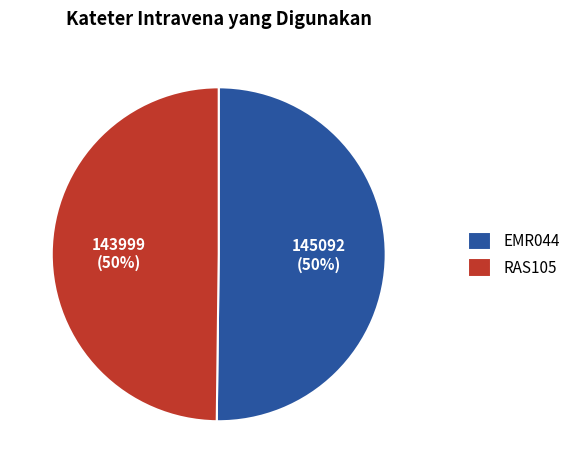

What percentage is the EMR044 slice, to the nearest percent?

50%